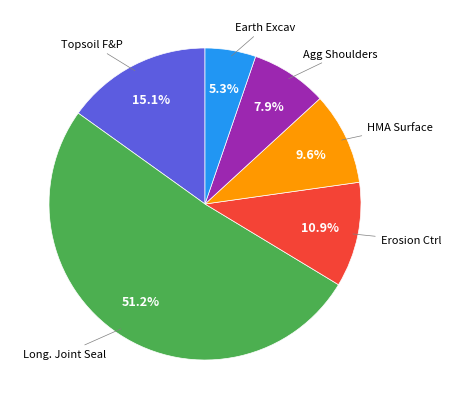

Does any single category account for the majority?

Yes